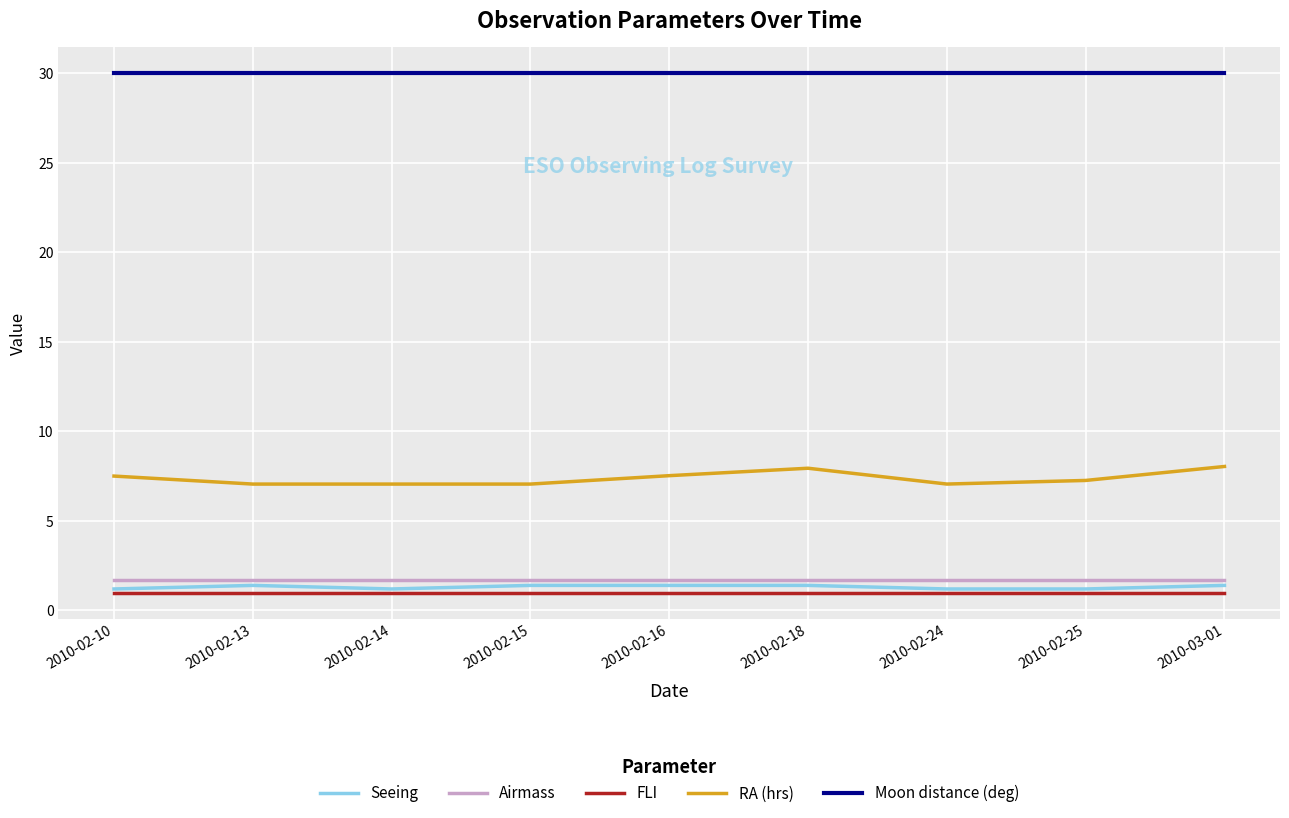

Is it true that Moon distance (deg) equals 8.6 at 2010-03-01?

False